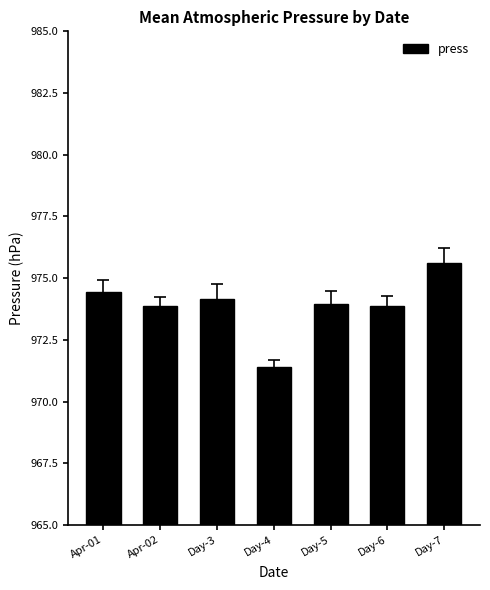

Reading left to right, transcribe all the data shown in this chart.

Apr-01=974.4	Apr-02=973.9	Day-3=974.2	Day-4=971.4	Day-5=974.0	Day-6=973.9	Day-7=975.6